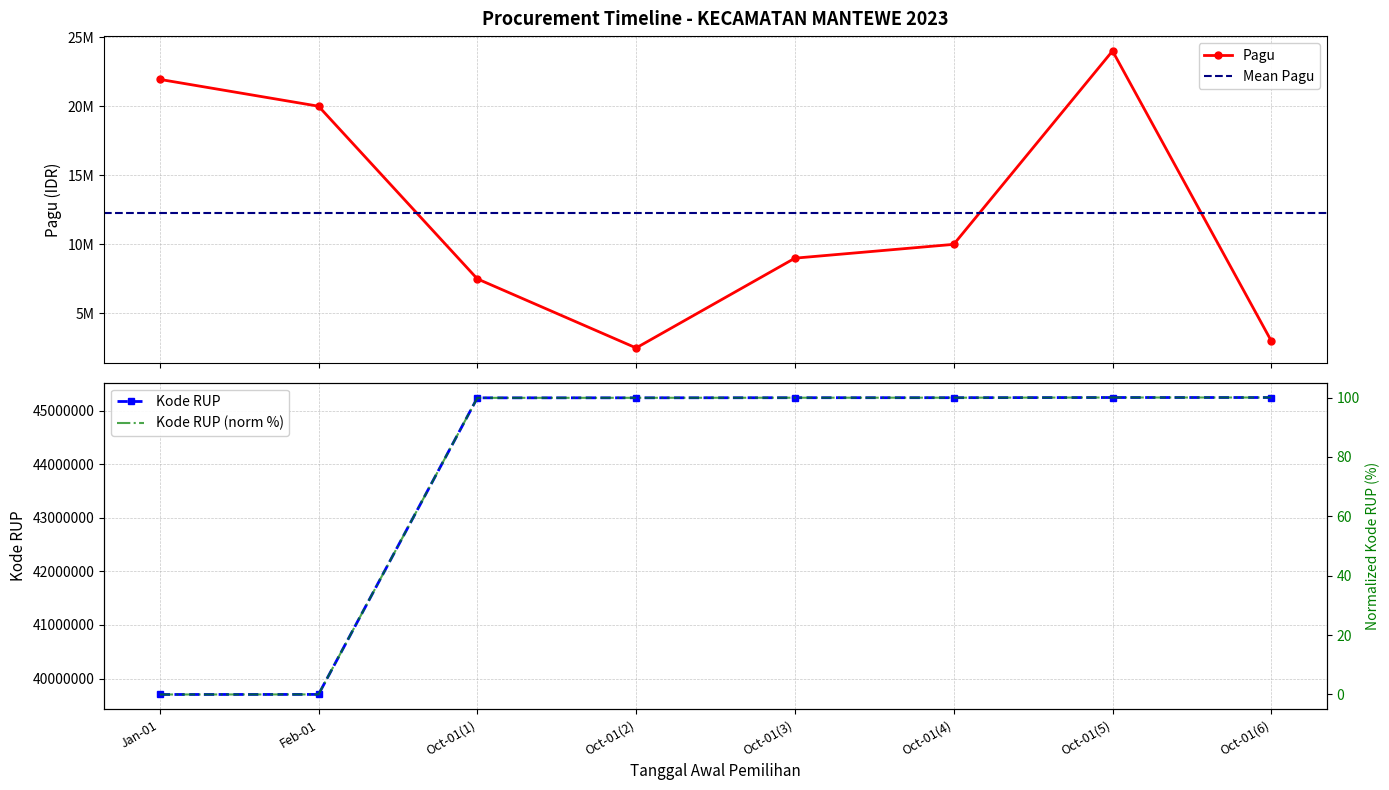

What is the sum of all Pagu values?

97942350